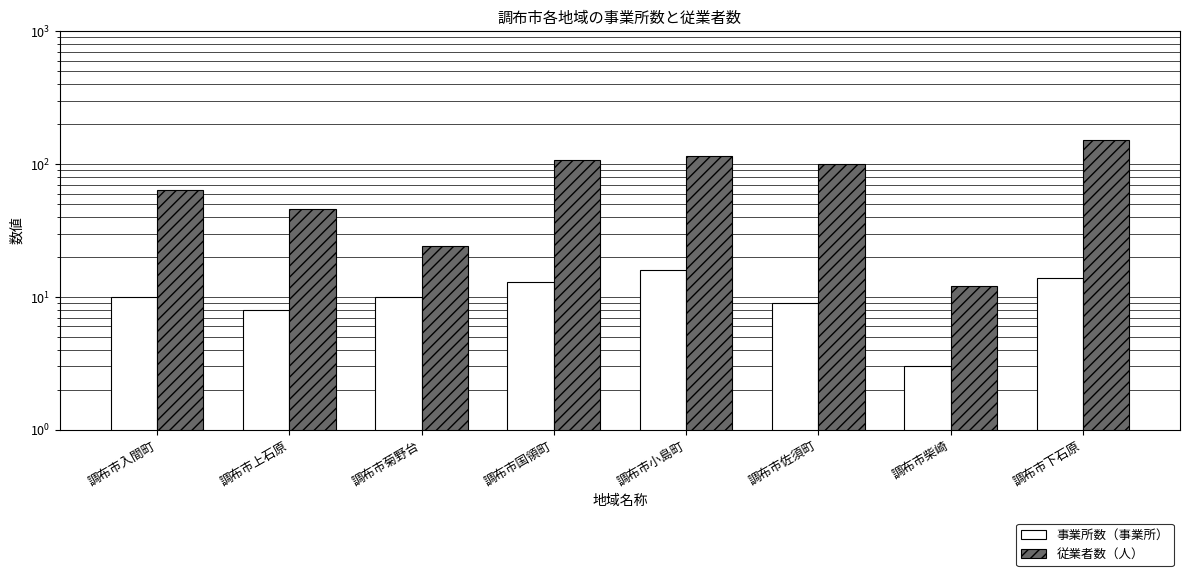

What is the value of the 従業者数（人） bar at the 8th from the left?

153